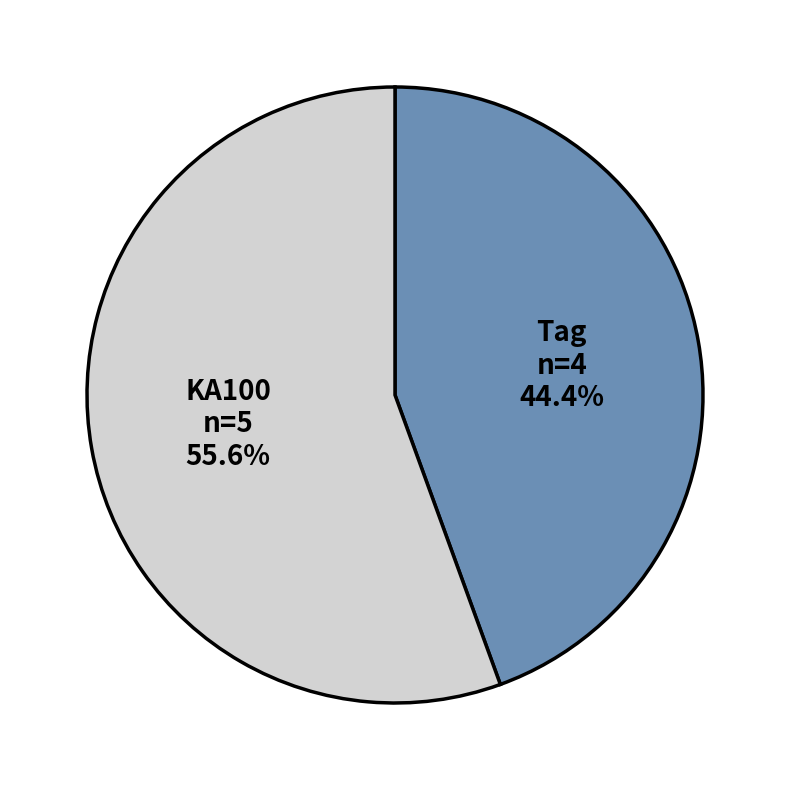

Does KA100 represent more than half of the total?

Yes